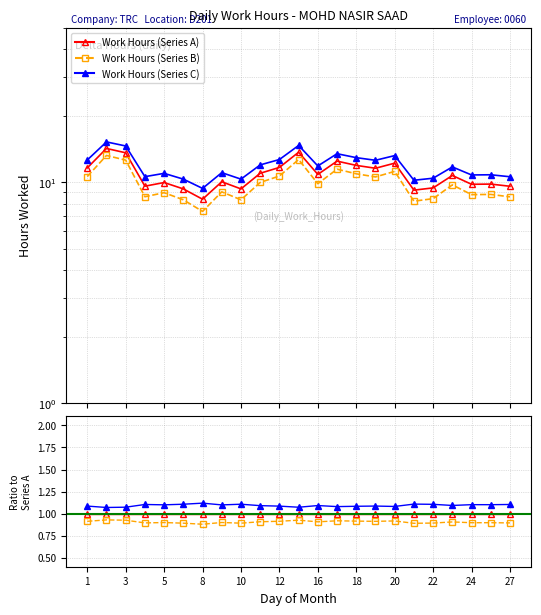

Which series has the widest spread of values?

Work Hours (Series B)